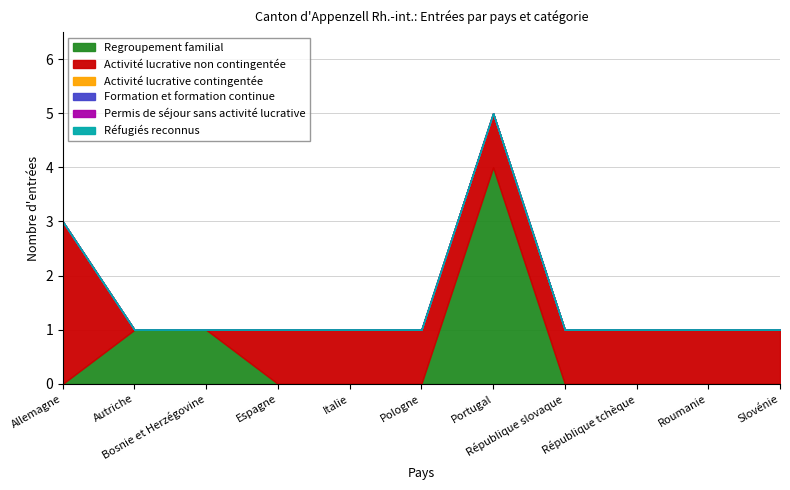

True or false: Regroupement familial and Permis de séjour sans activité lucrative cross at least once.

False